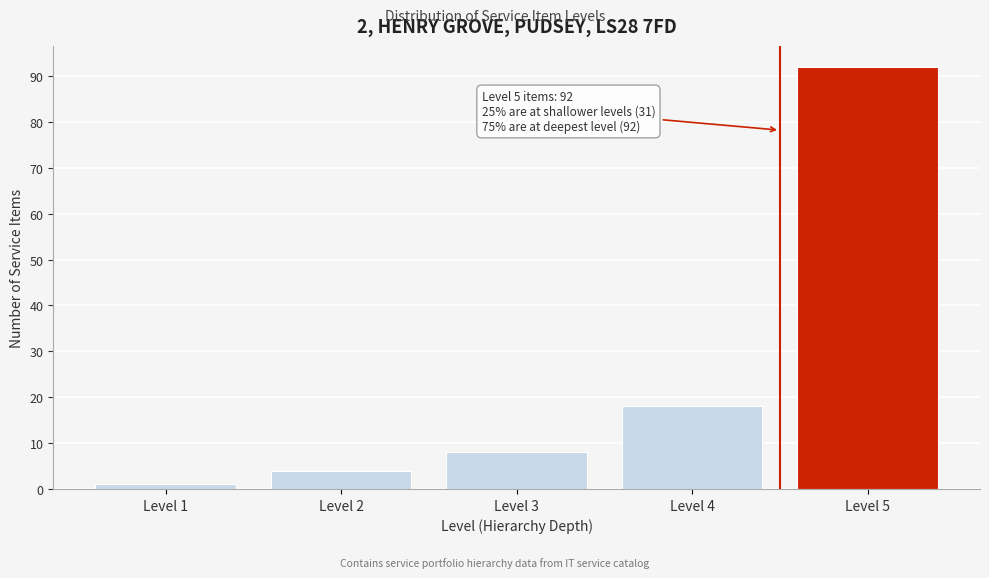

Reading left to right, what are all the values shown in this chart?

1	4	8	18	92